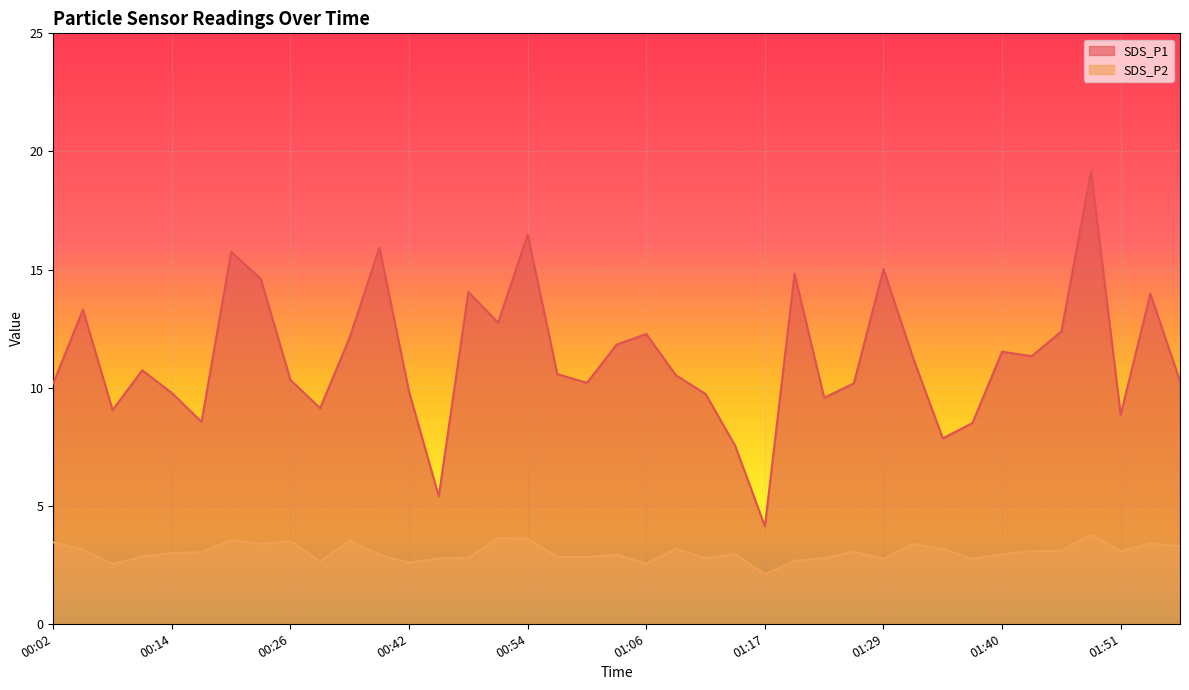

True or false: SDS_P2 and SDS_P1 intersect in this chart.

False